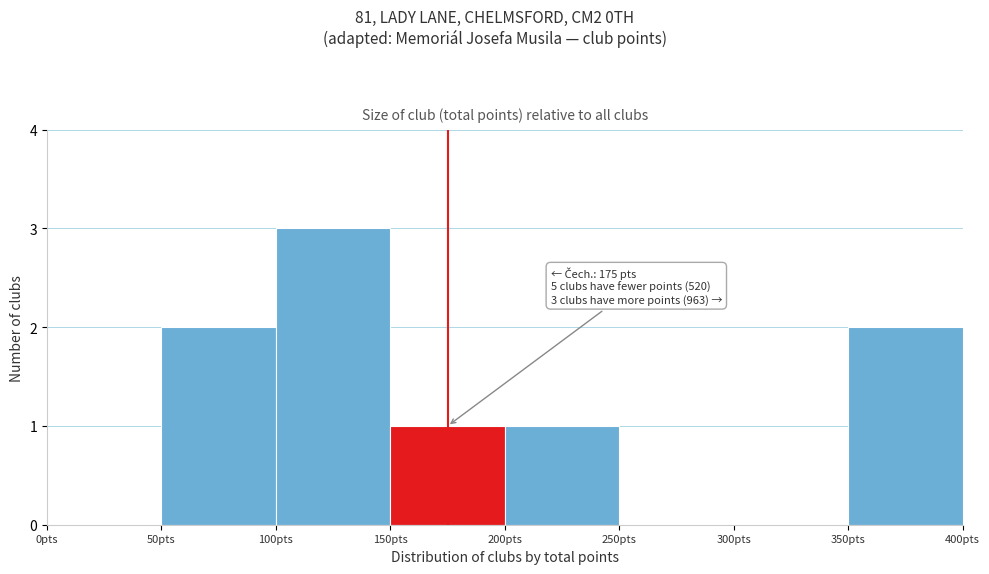

Over which range of the x-axis is the bar tallest?

100 to 150